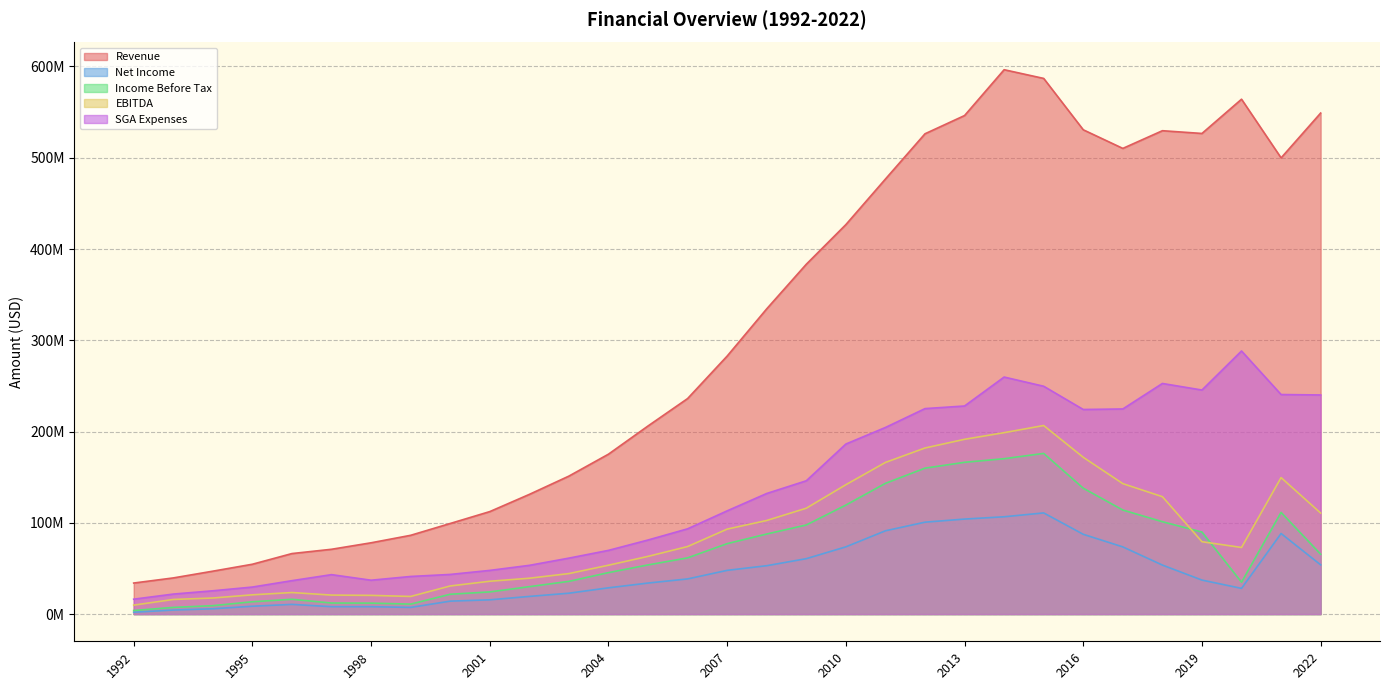

At which category does Income Before Tax reach its first local peak?

1996